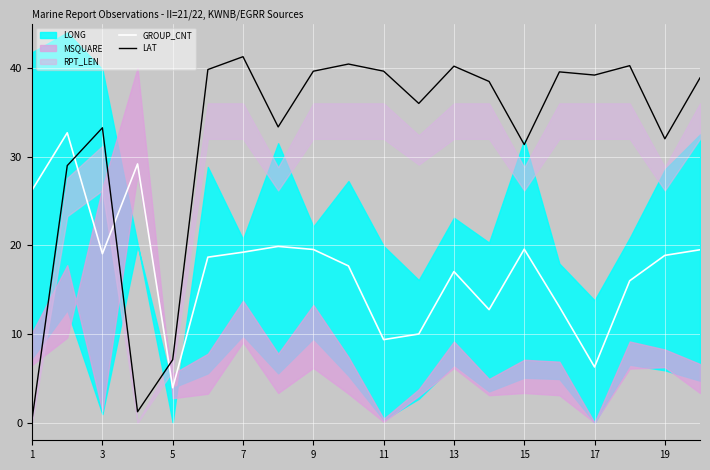

The value of GROUP_CNT at 3 is 19.0. True or false?

True